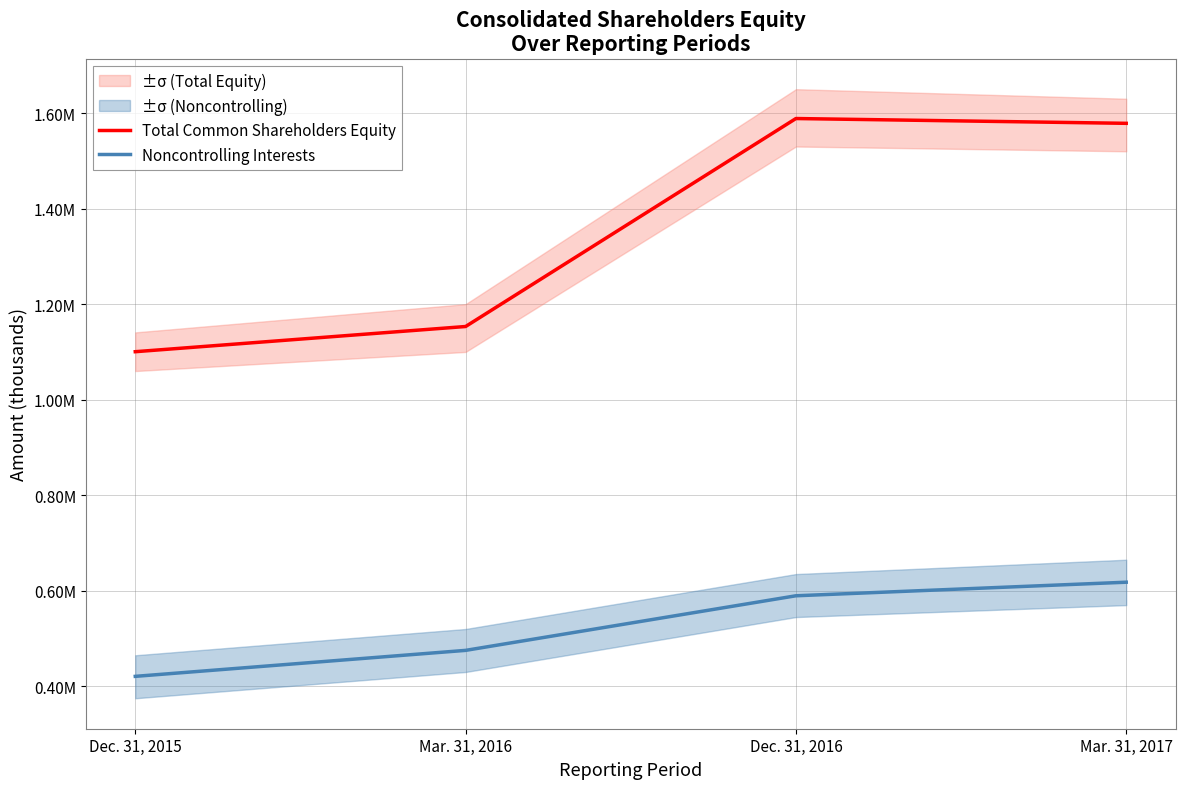

What is the spread (max minus min) of values at Mar. 31, 2016?

677952